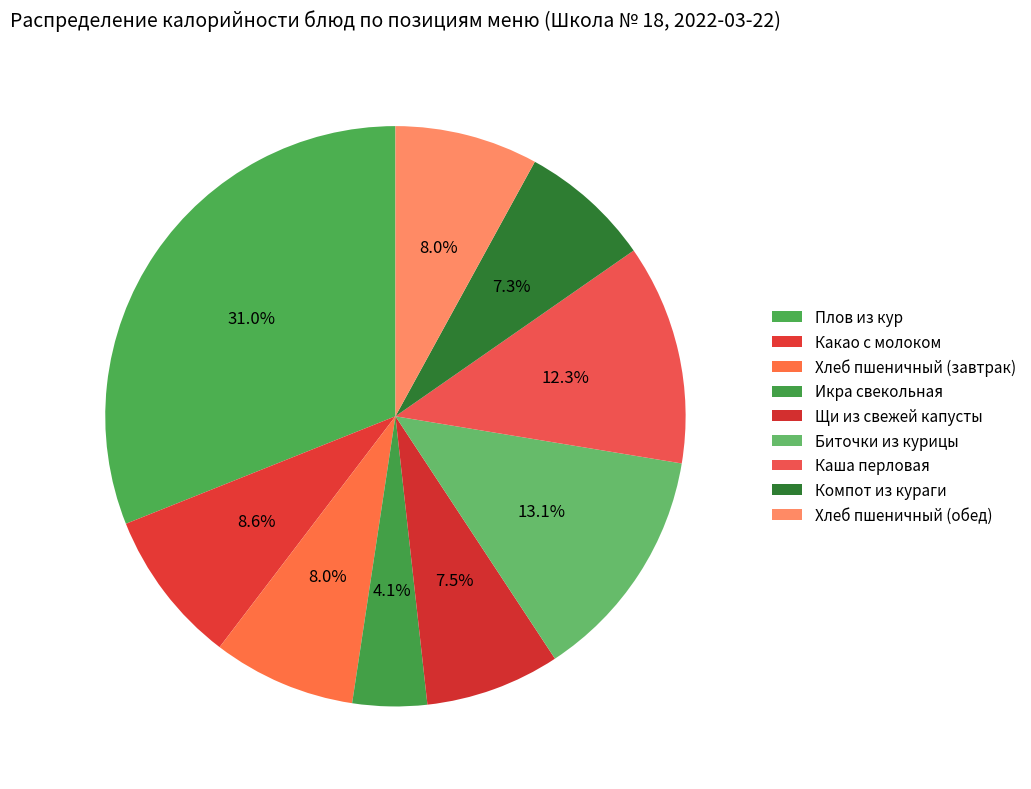

To the nearest percent, what is the difference between the Какао с молоком and Биточки из курицы slice percentages?

5%